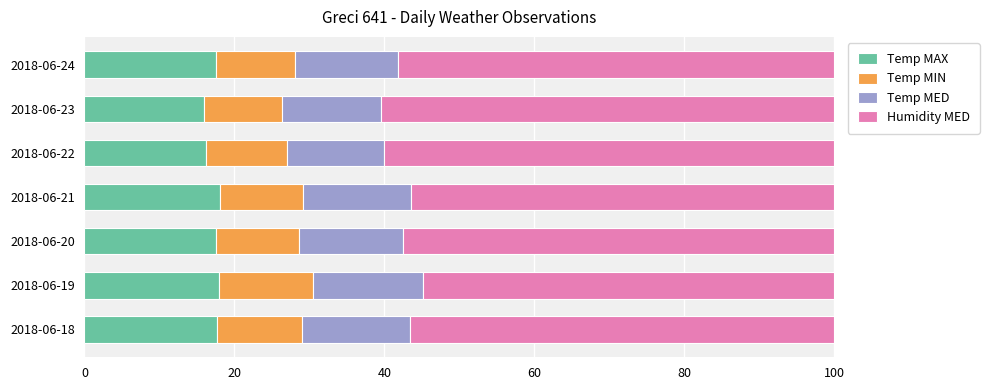

What is the highest value of the Temp MAX series?

18.1